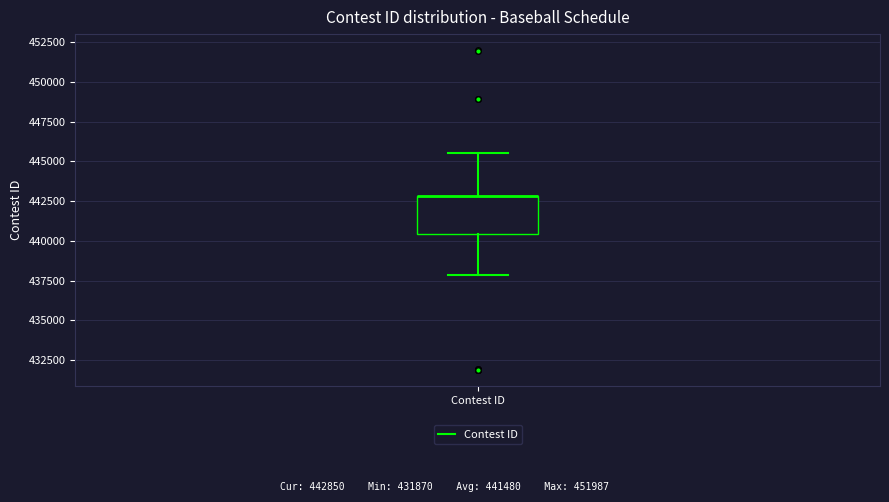

Transcribe this box plot: give where the median line is, the range the box spans, and where the two whiskers end, as read against the y-axis. The values are not printed on the chart, so give them approximately, as read against the axis.

median 443000 (drawn on the box's upper edge), box 440500 to 443000, whiskers 438000 to 445500